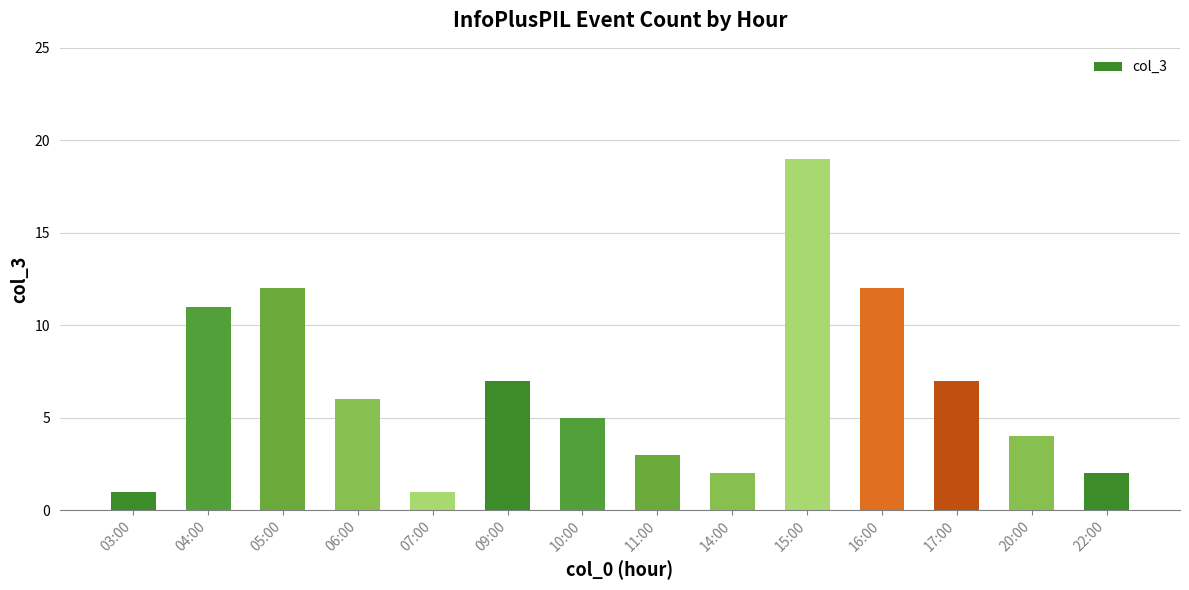

Count the number of categories in the chart.

14